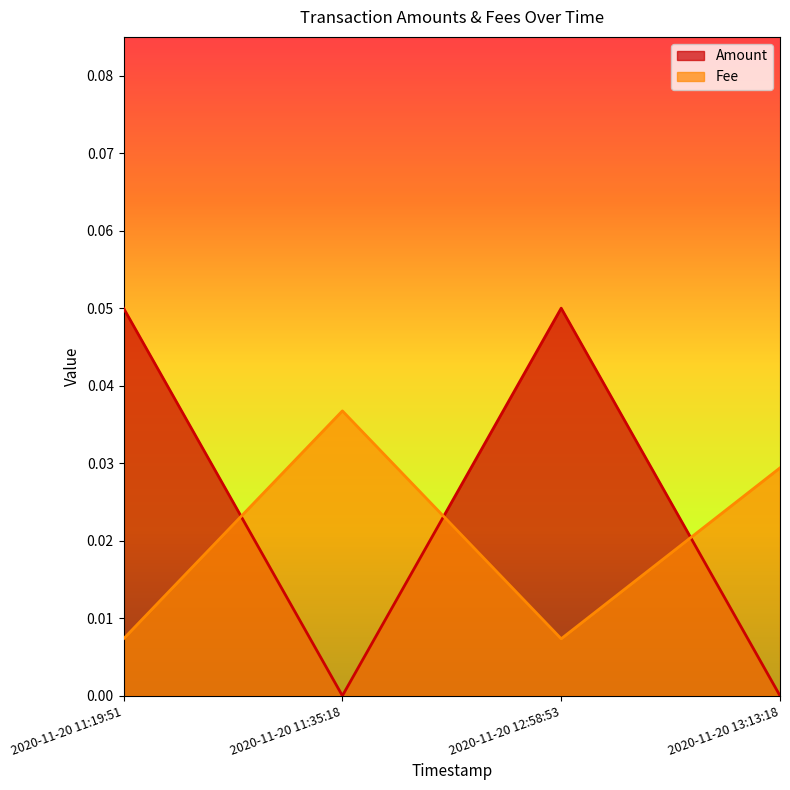

The value of Amount at 2020-11-20 11:35:18 is 0.0. True or false?

True